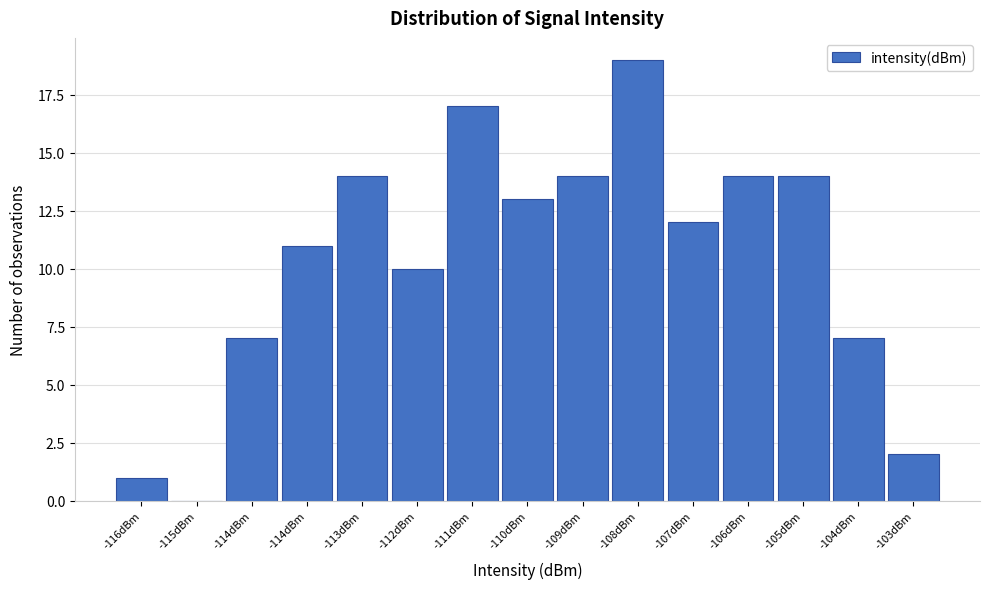

How many values are above zero?

14